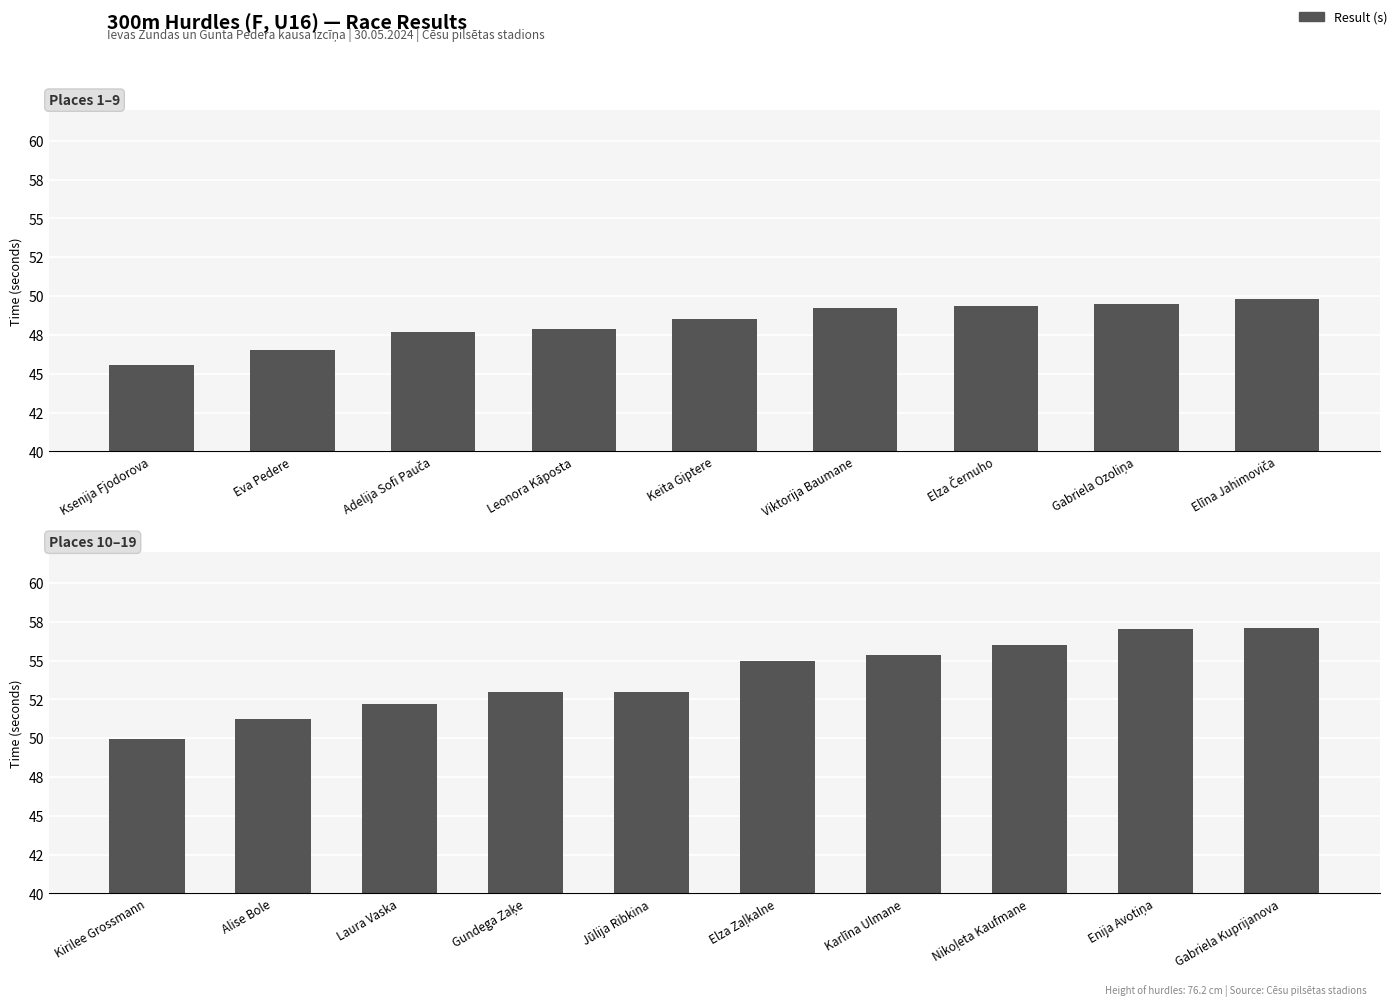

What is the value of the 3rd bar from the left?

52.2